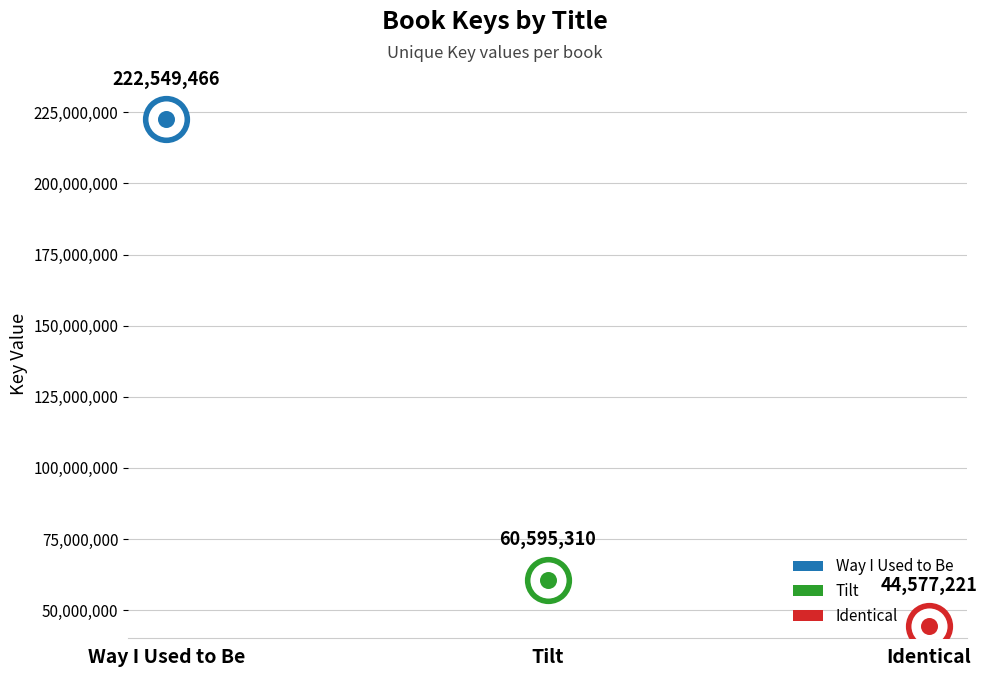

What is the change in value from Way I Used to Be to Identical?

-177972245